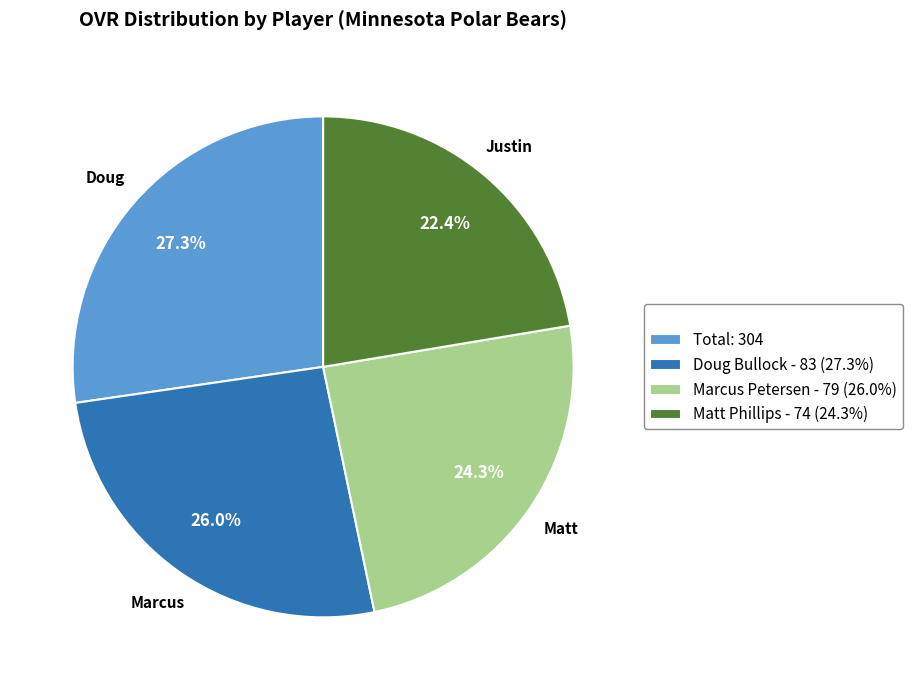

Rank the categories by value from highest to lowest.

Total: 304, Doug Bullock - 83 (27.3%), Marcus Petersen - 79 (26.0%), Matt Phillips - 74 (24.3%)